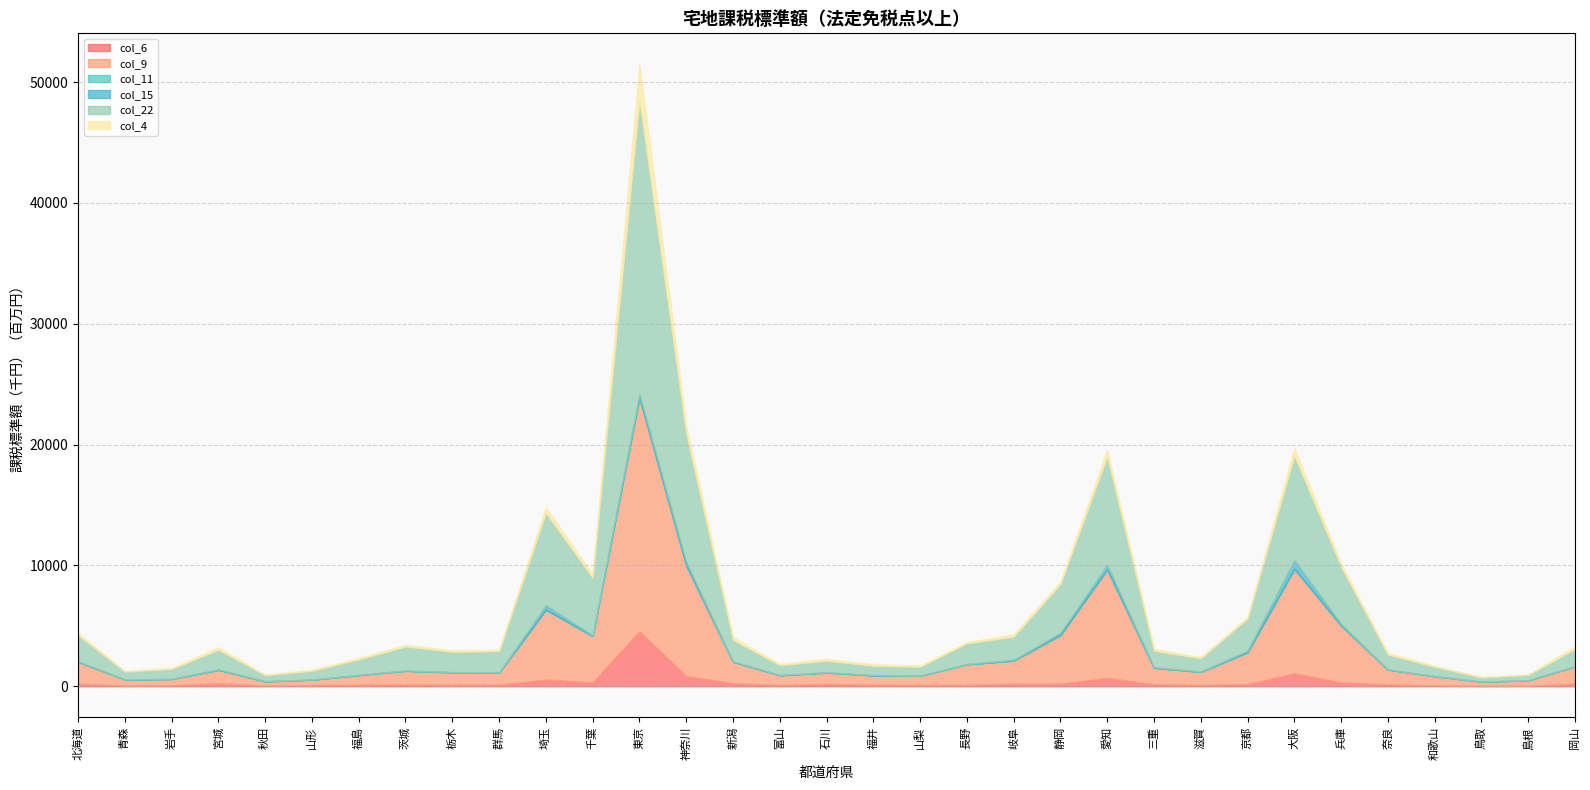

Which category has the highest value in the col_6 series?

東京